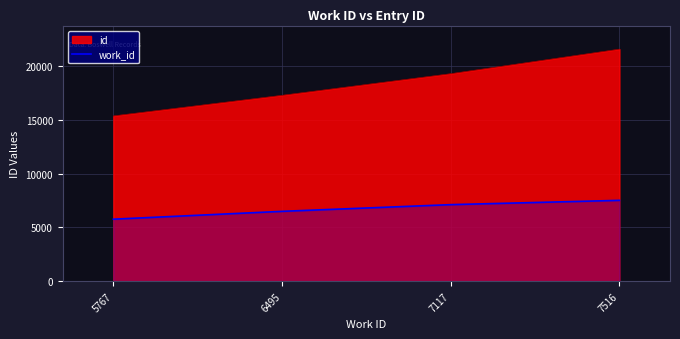

Reading left to right, list all the values displayed in this chart.

5767=5767	6495=6495	7117=7117	7516=7516